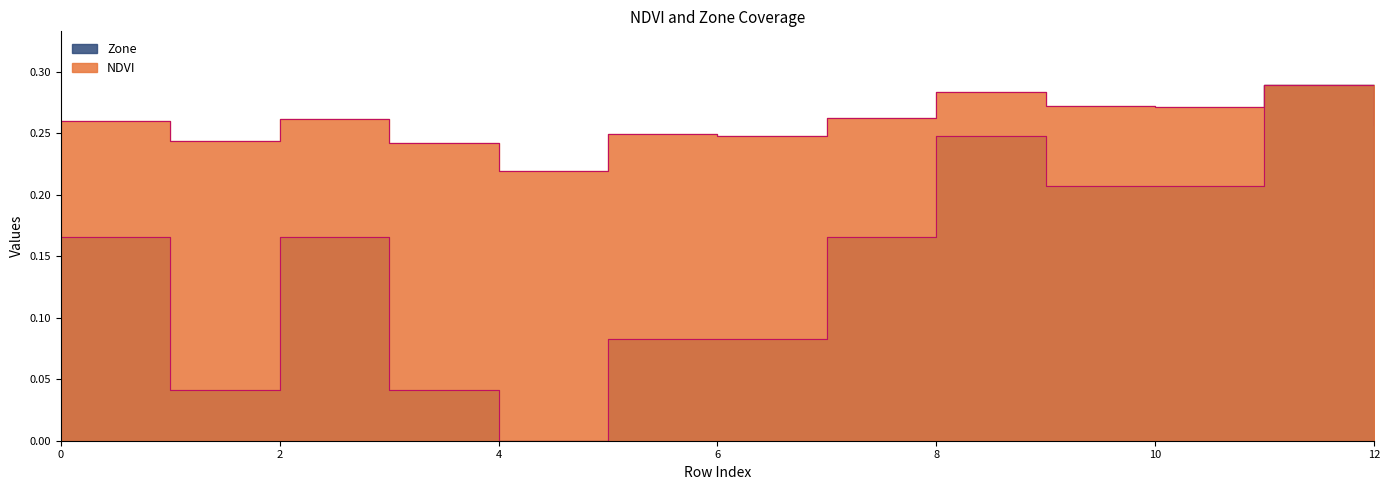

Reading left to right, list all the values displayed in this chart.

NDVI: 0.3	0.2	0.3	0.2	0.2	0.2	0.2	0.3	0.3	0.3	0.3	0.3	0.3
Zone: 0.2	0.0	0.2	0.0	0.0	0.1	0.1	0.2	0.2	0.2	0.2	0.3	0.1